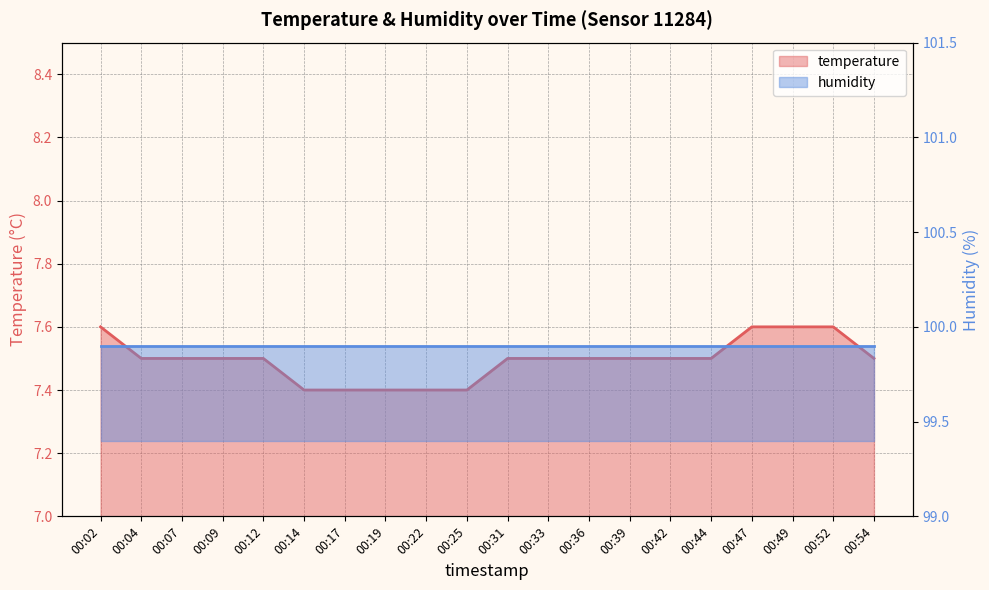

What is the minimum value shown in the chart?

7.4